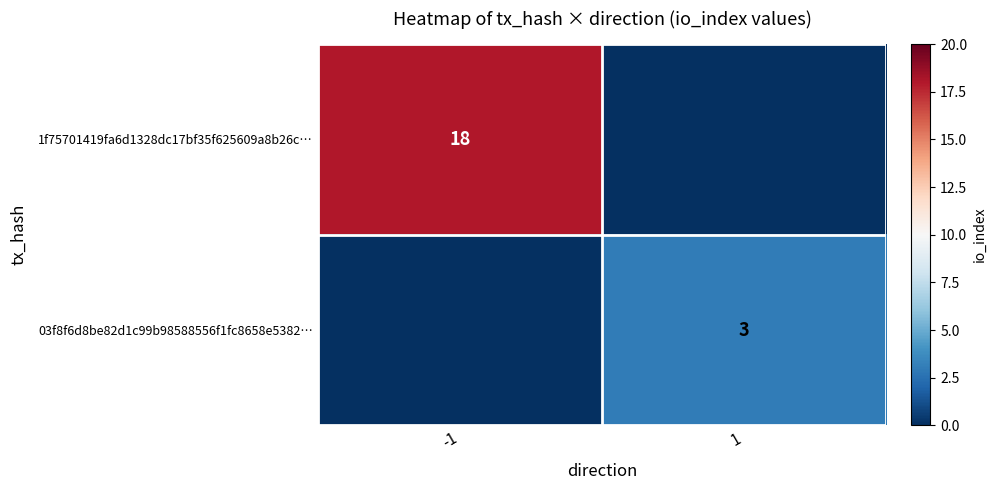

Is the value of 03f8f6d8be82d1c99b98588556f1fc8658e5382… at 1 greater than the value of 1f75701419fa6d1328dc17bf35f625609a8b26c… at -1?

No